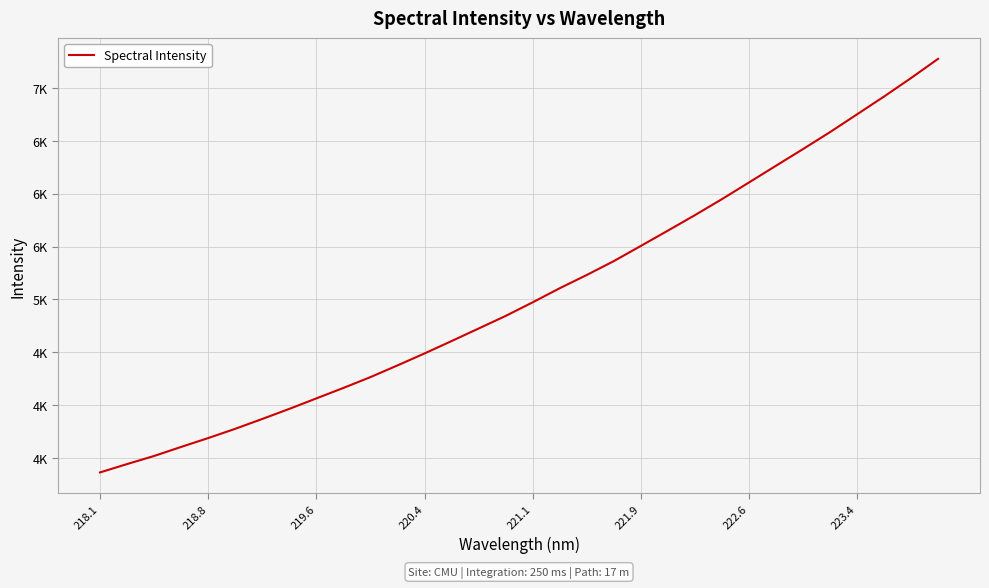

Is this an area chart (filled region under the line)?

No